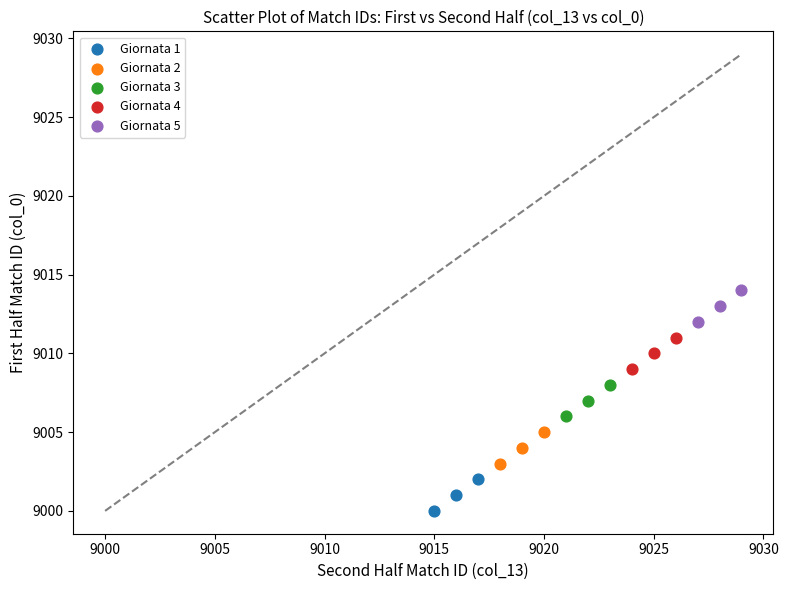

Which series contains the highest Y value?

Giornata 5